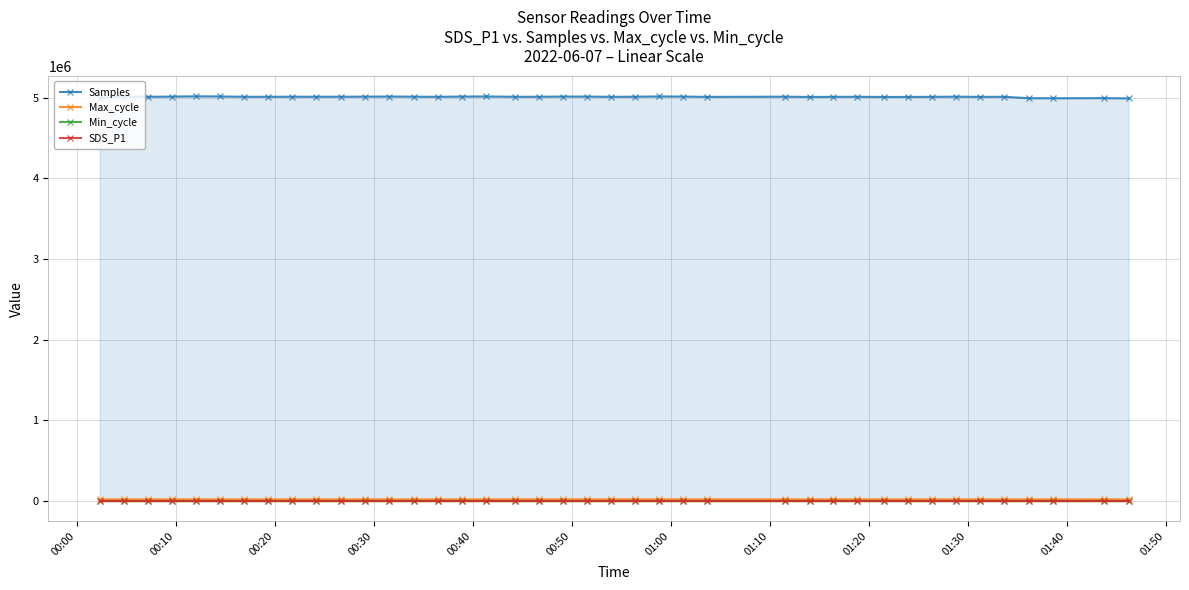

What is the greatest value displayed?

5015013.0